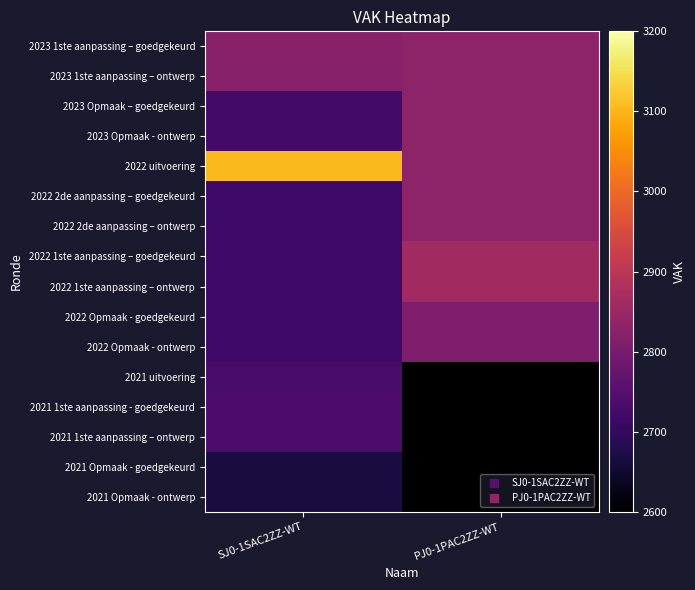

At which category does the chart reach its minimum across all series?

PJ0-1PAC2ZZ-WT